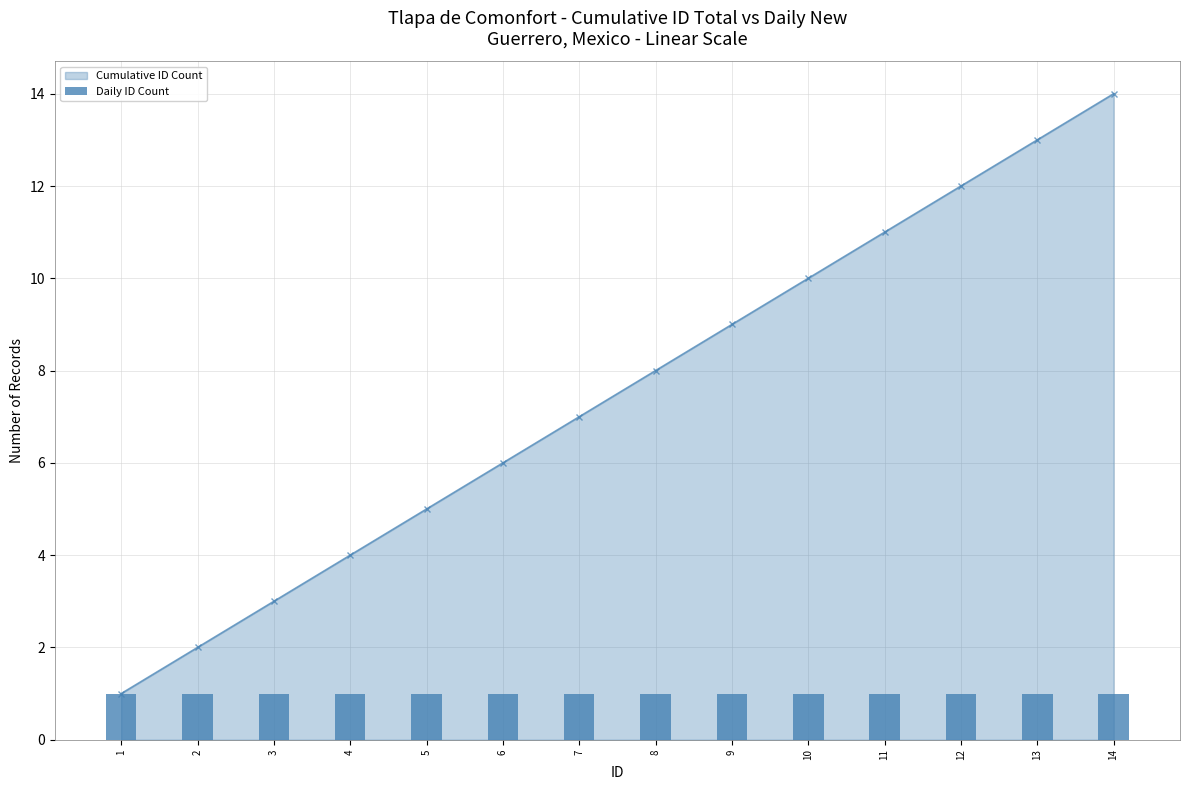

True or false: Cumulative ID Count has more than 2 points higher than both neighbors.

False